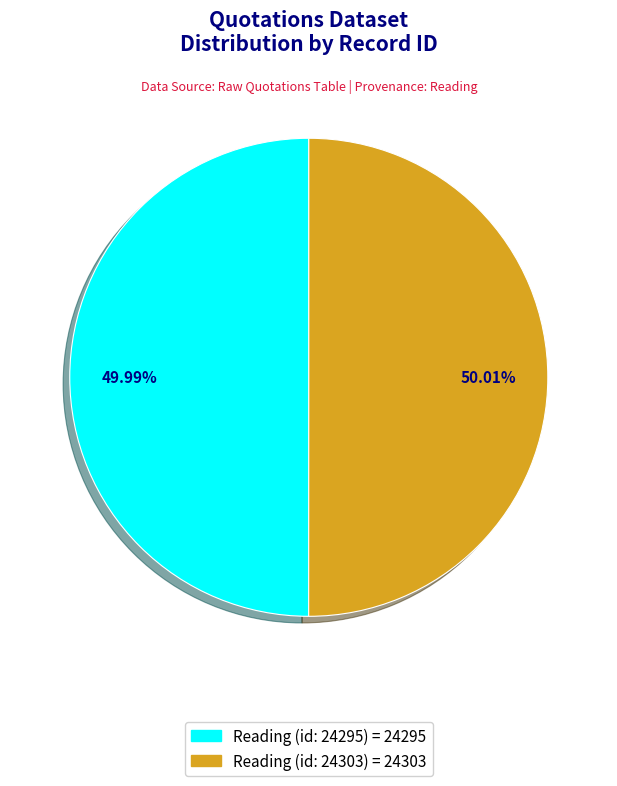

True or false: Reading (id: 24303) accounts for 39% of the total.

False